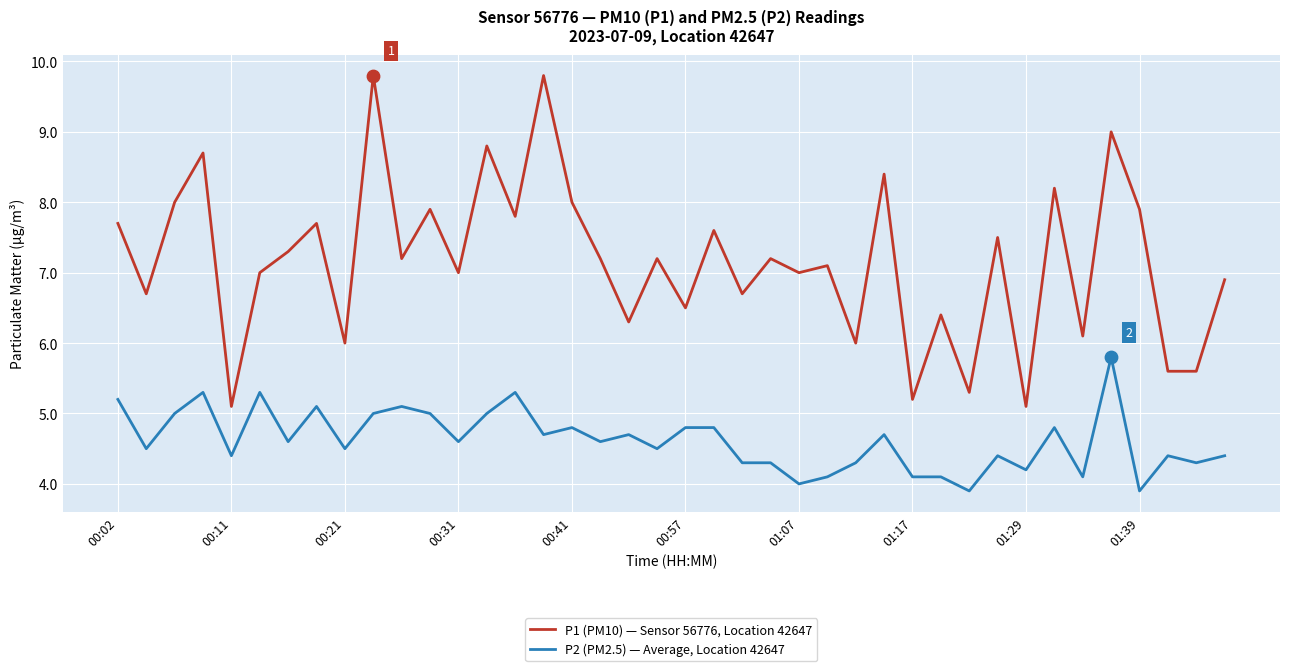

True or false: P1 (PM10) — Sensor 56776, Location 42647 and P2 (PM2.5) — Average, Location 42647 cross at least once.

False